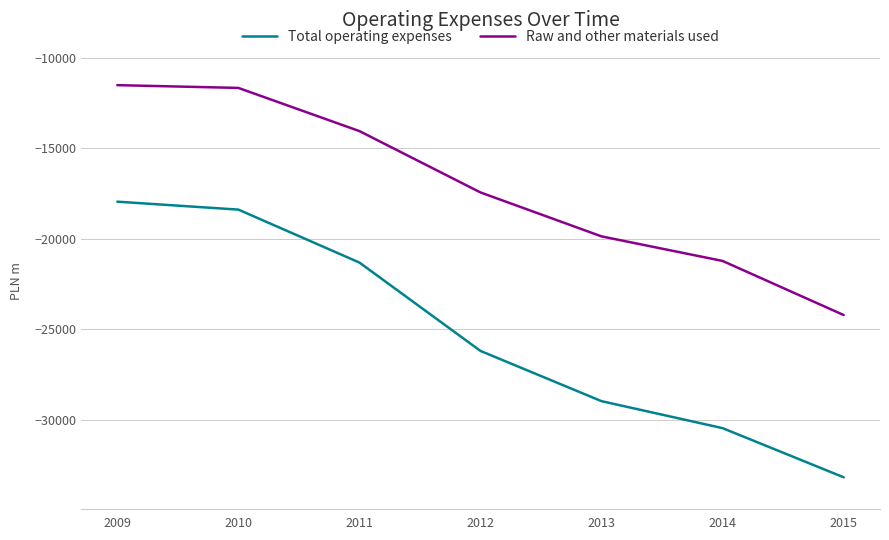

List the labels in order of Total operating expenses value, smallest first.

2015, 2014, 2013, 2012, 2011, 2010, 2009